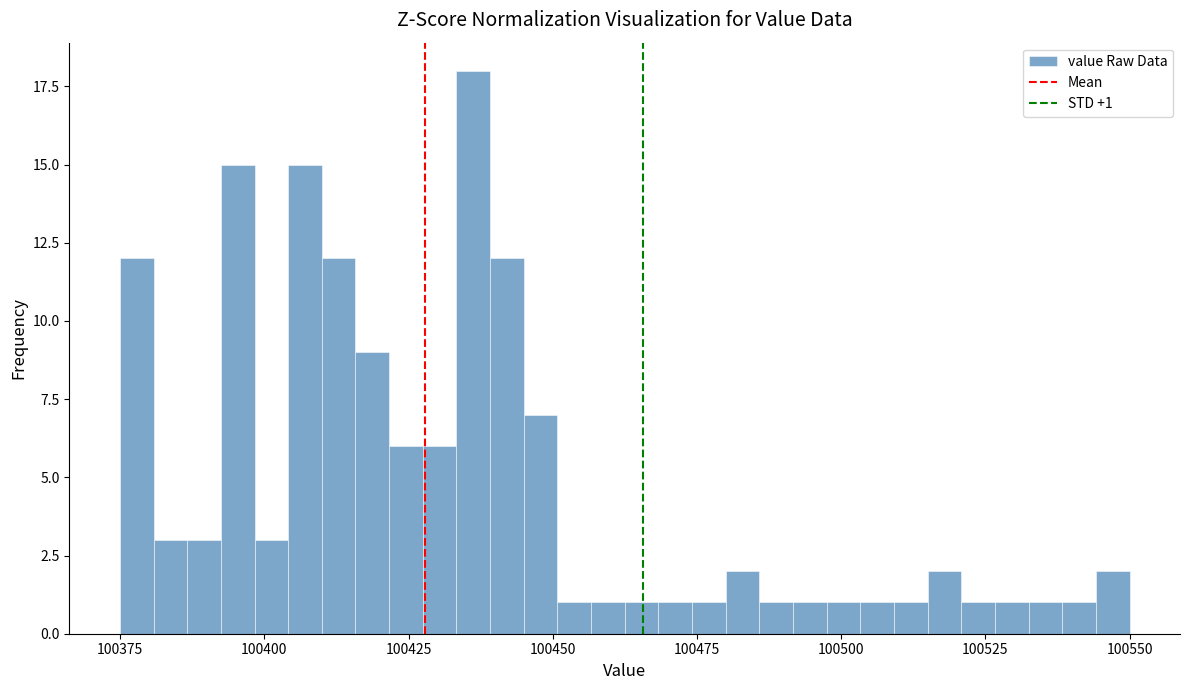

Read against the x-axis, roughly where is the centre of the tallest bar?

100435